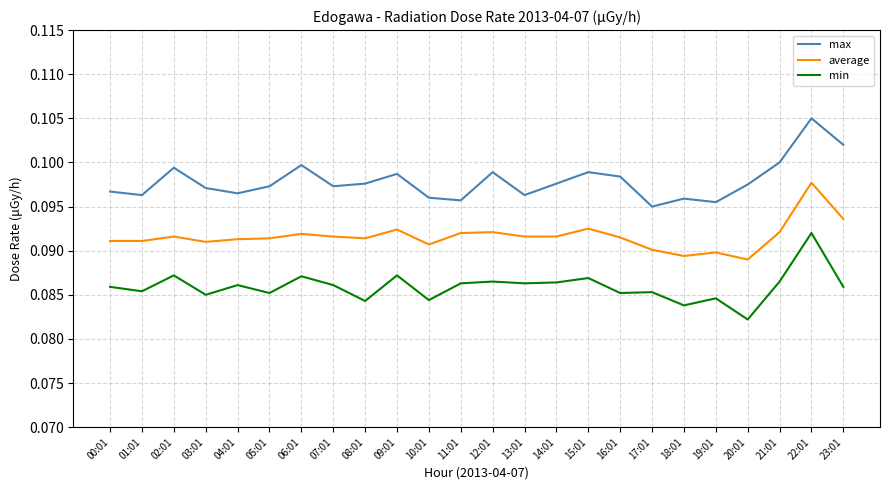

Which label corresponds to the smallest value in the chart?

20:01